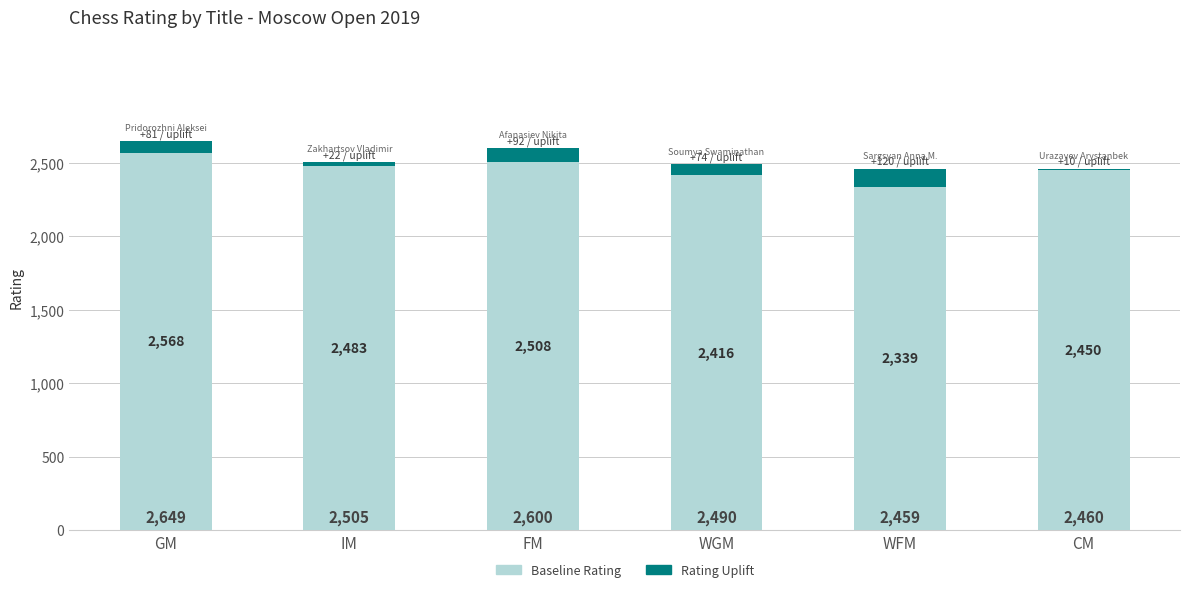

What value does the Baseline Rating series have at WGM, to the nearest 5?

2415